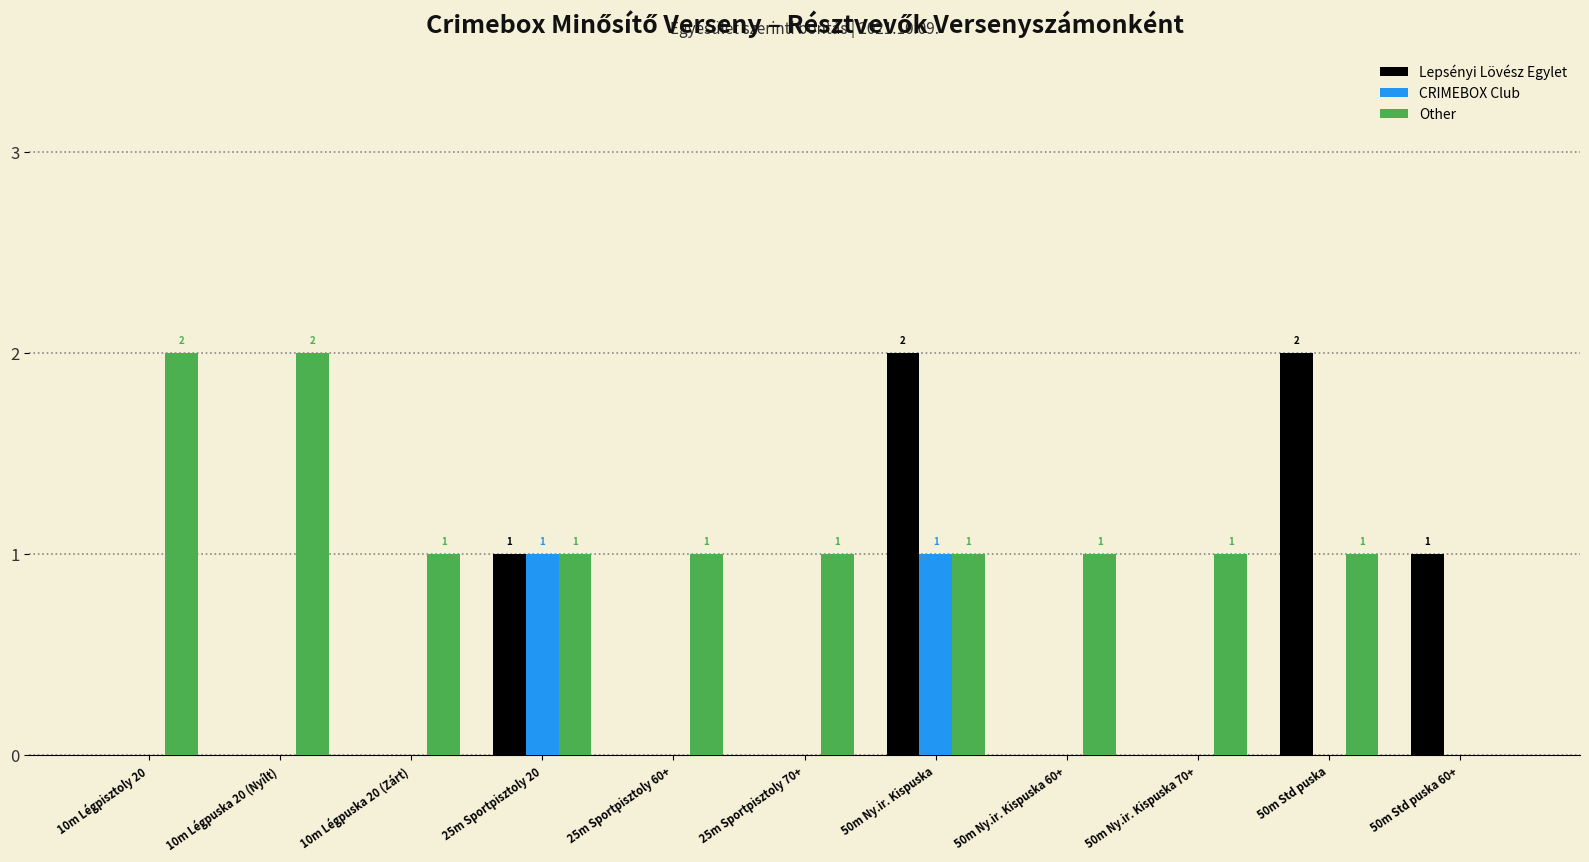

Which series has the largest total across all categories?

Other